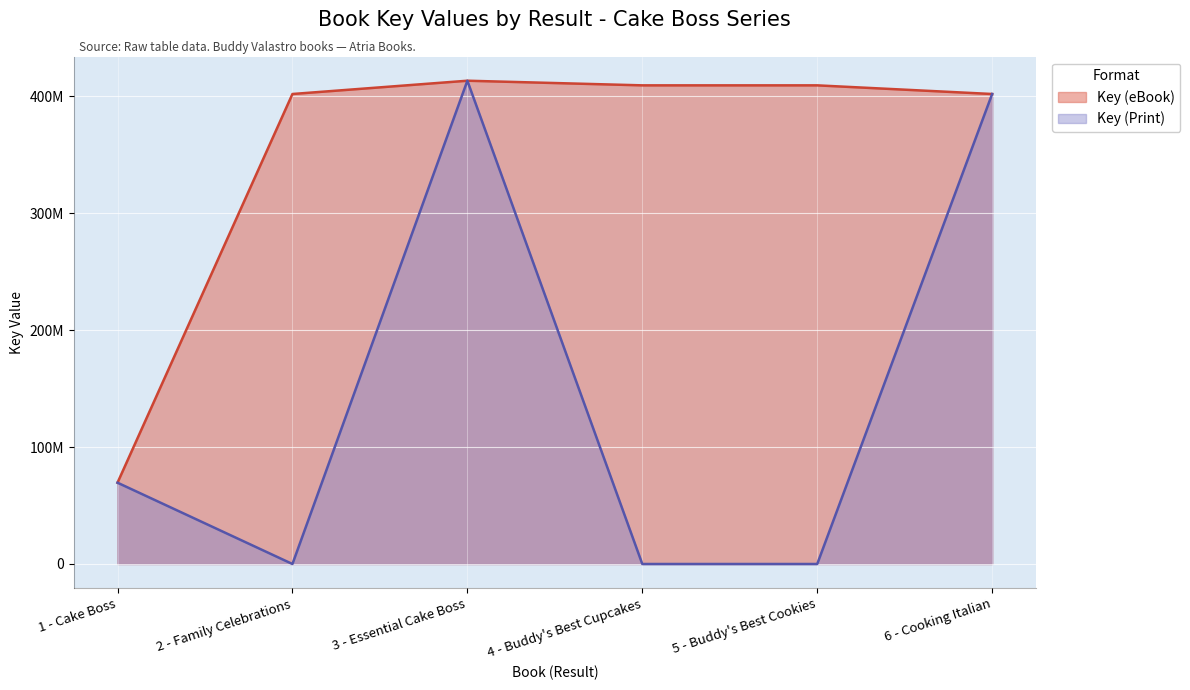

Is it true that Key (eBook) equals 640855973 at 3 - Essential Cake Boss?

False